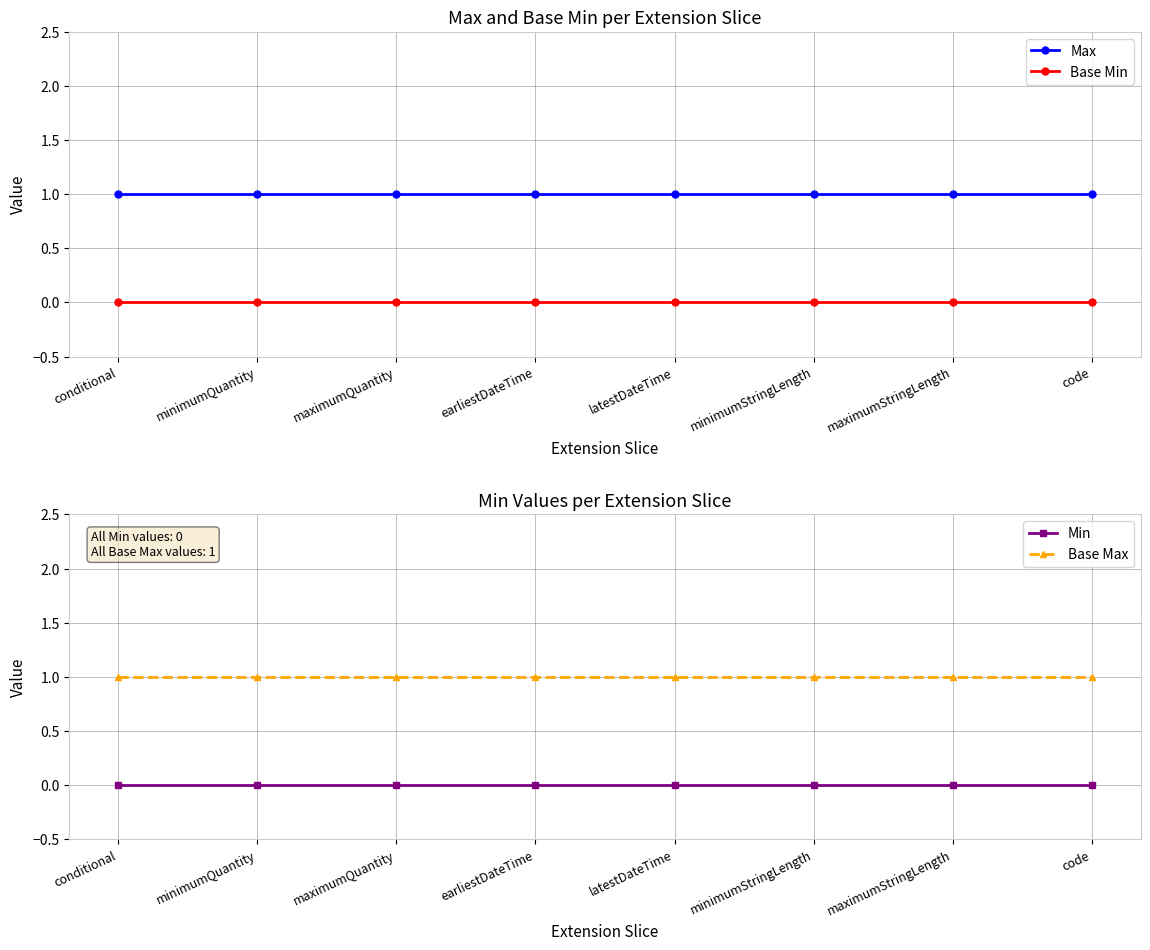

What is the label of the 1st point from the right?

code